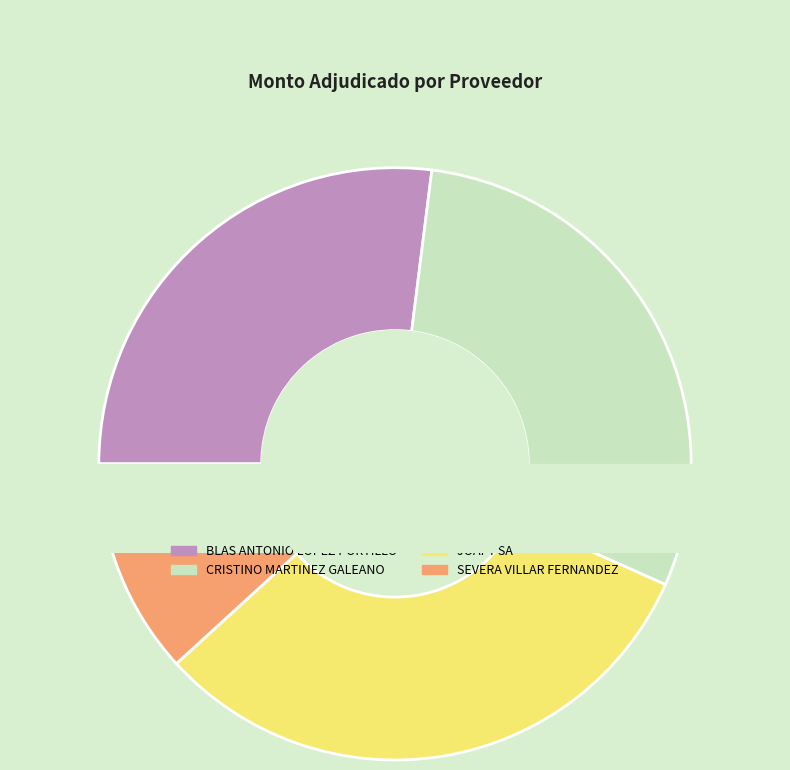

Rank the categories by value from lowest to highest.

SEVERA VILLAR FERNANDEZ, BLAS ANTONIO LOPEZ PORTILLO, CRISTINO MARTINEZ GALEANO, JOAPY SA